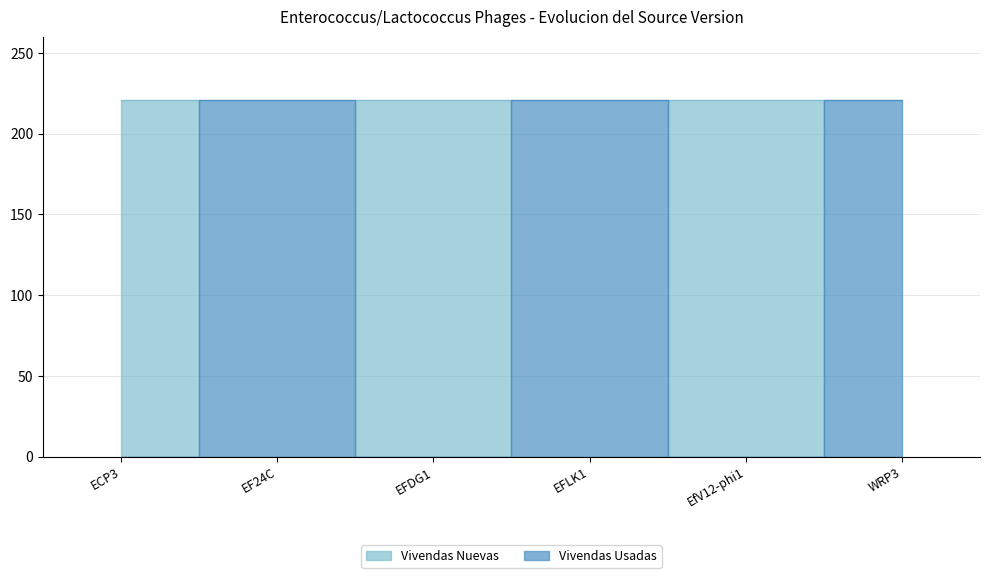

What is the difference between the highest and lowest values at WRP3?

221